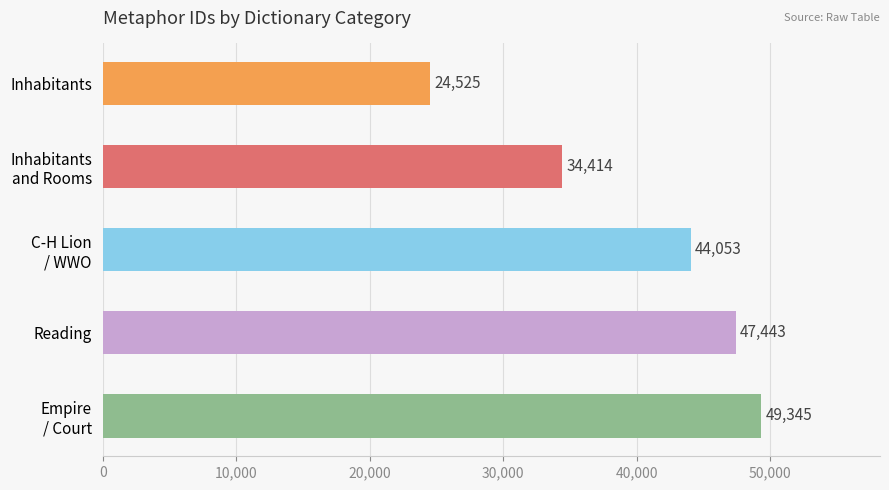

What is the change in value from Inhabitants to Reading?

+22918